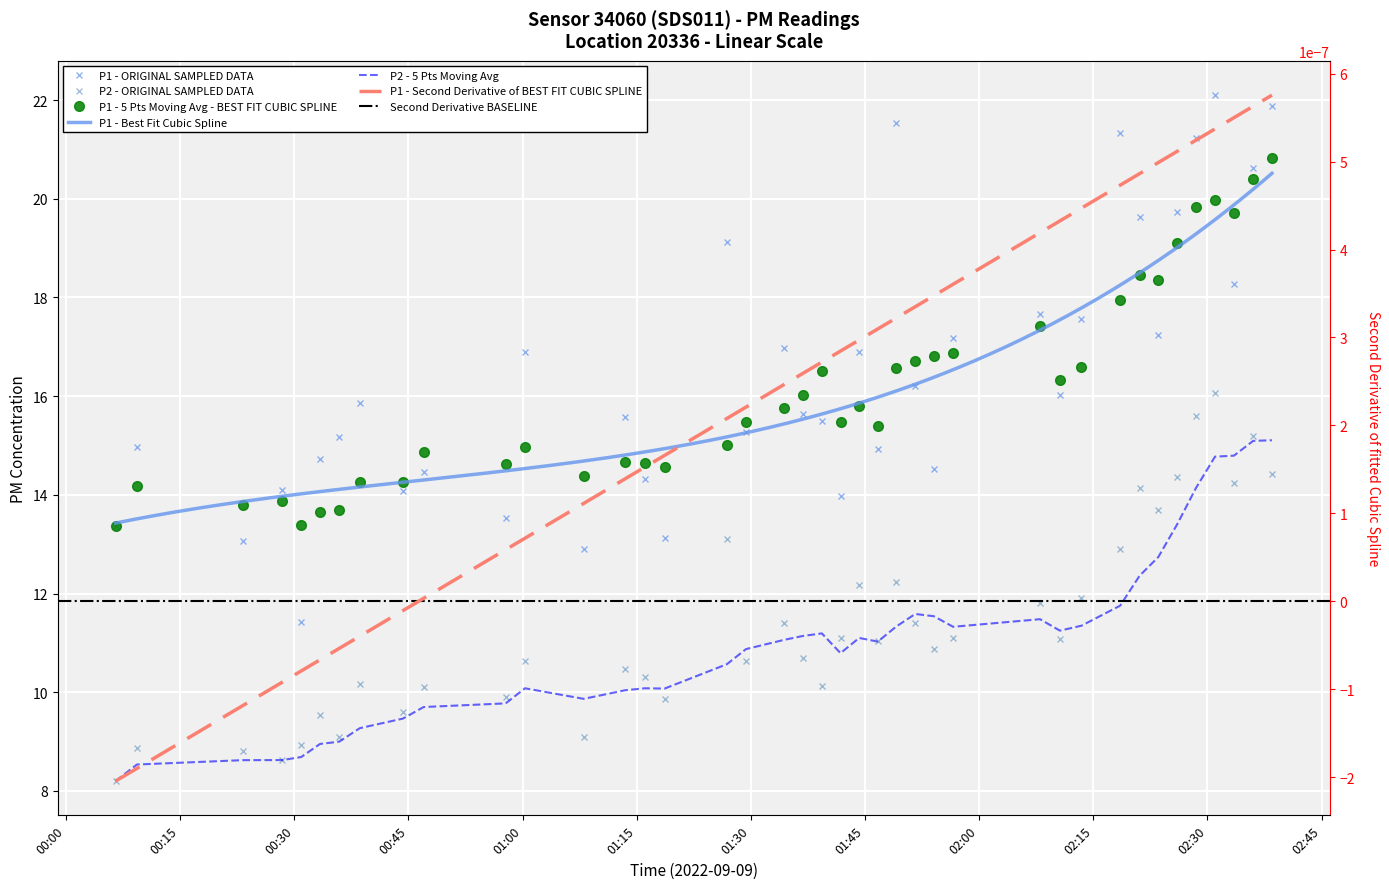

List the series in order of their peak value, lowest first.

P2, P1